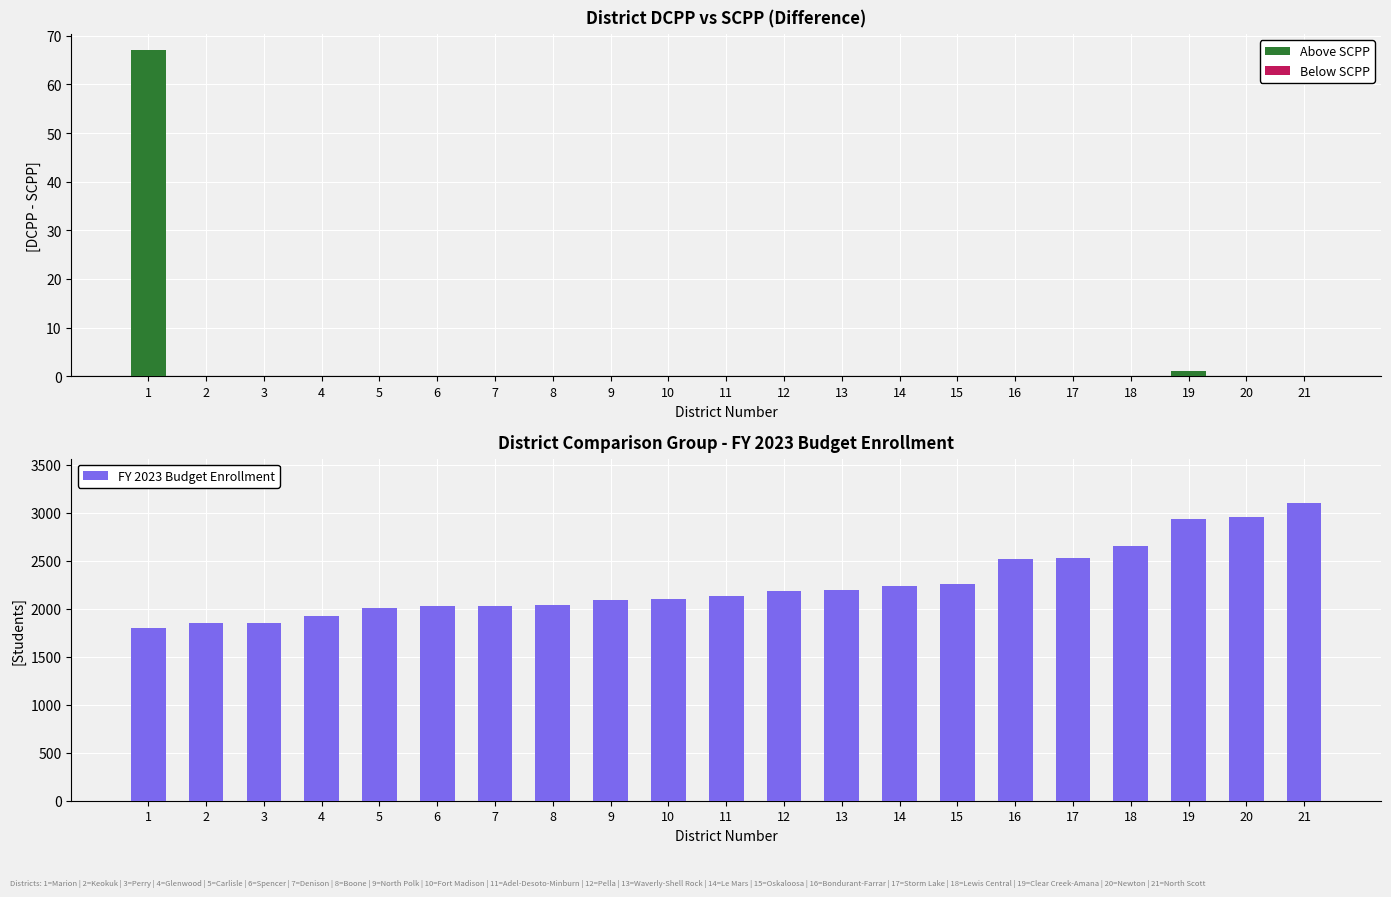

Is it true that Above SCPP equals -46.6 at 4?

False